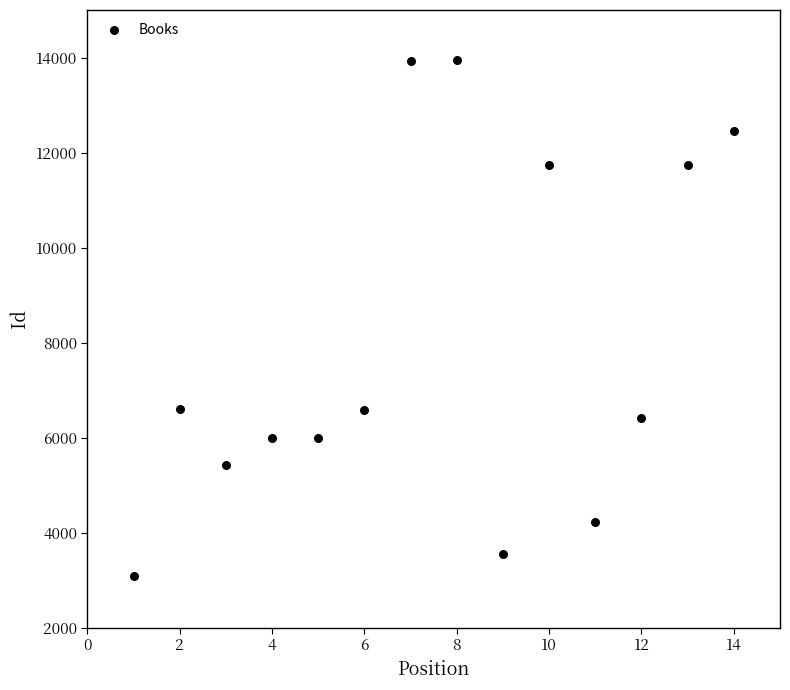

What is the range of X values (max minus min)?

13